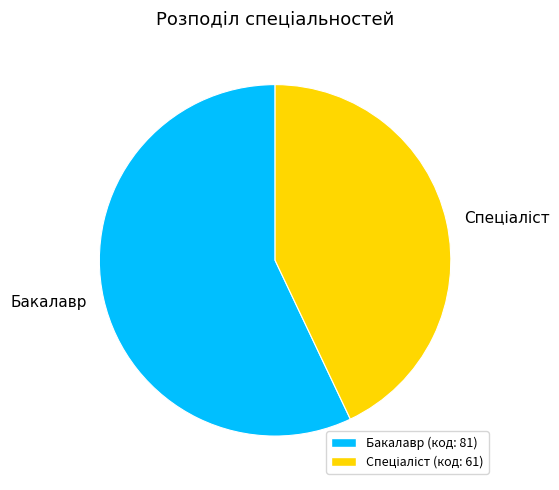

What is the largest slice in the pie chart?

Бакалавр